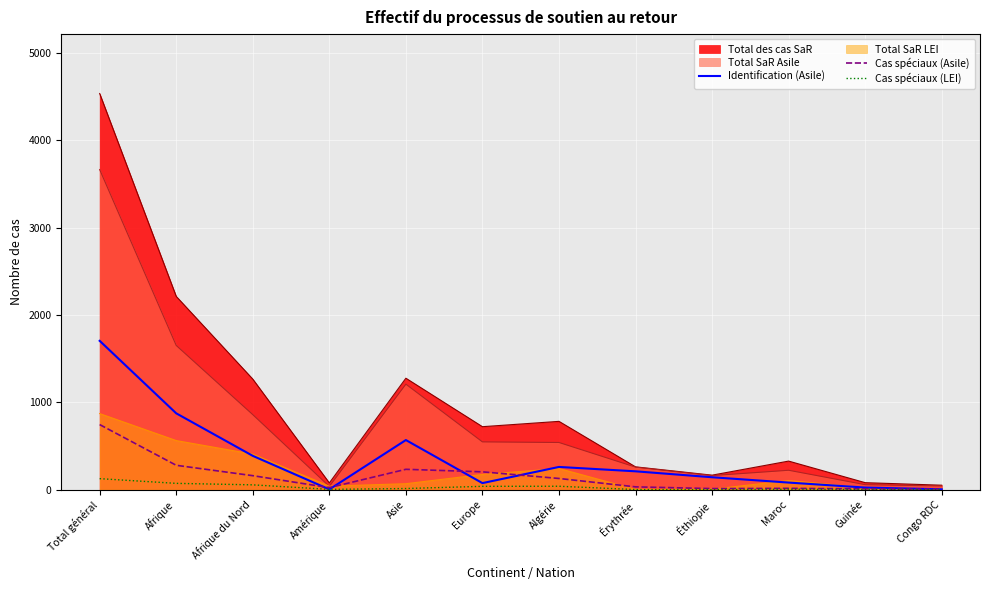

Read the Cas spéciaux (LEI) value at Afrique du Nord.

55